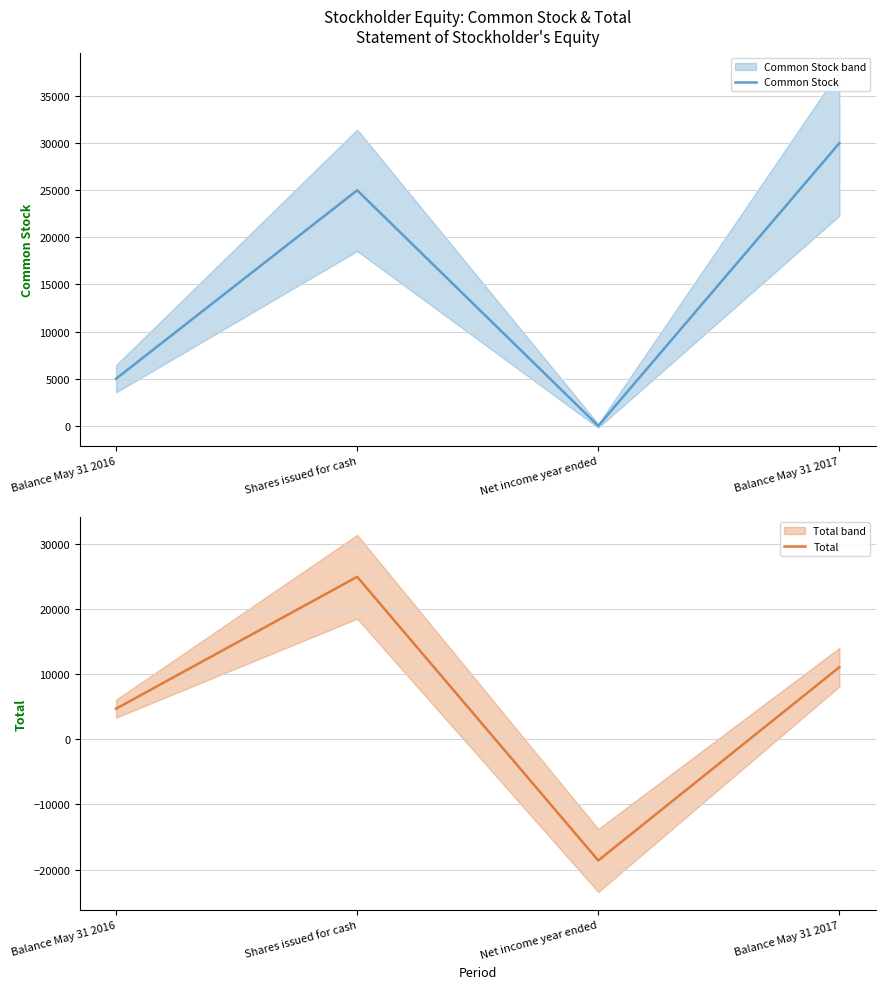

What is the spread (max minus min) of values at Balance May 31 2017?

18895